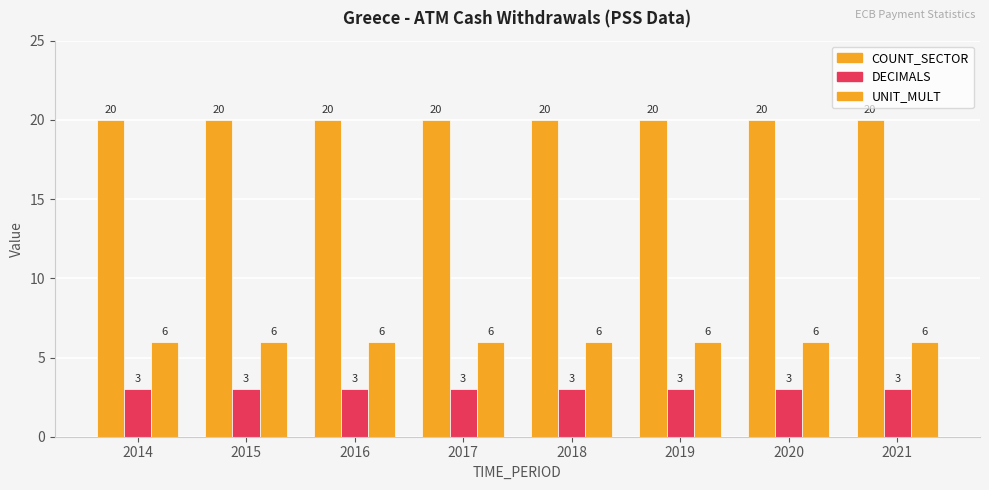

The value of COUNT_SECTOR at 2014 is 32. True or false?

False